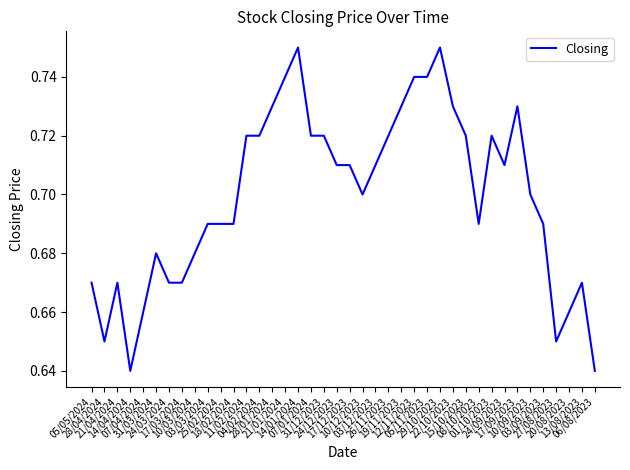

How many distinct data groups are displayed?

1